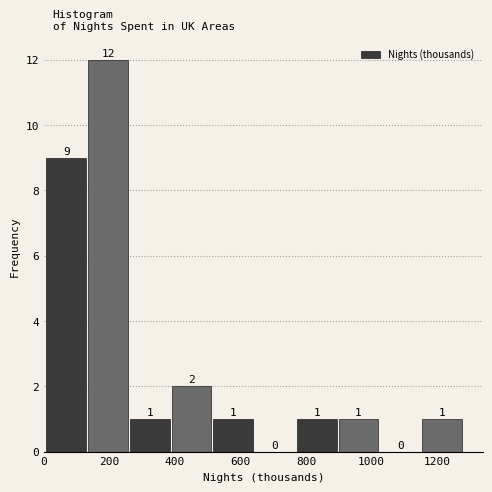

Reading left to right, list every bar in this chart as the range it spans on the x-axis followed by its height. The bar edges are not printed on the chart, so give them approximately, as read against the axis.

0 to 140: 9
140 to 260: 12
260 to 400: 1
400 to 520: 2
520 to 640: 1
640 to 780: 0
780 to 900: 1
900 to 1020: 1
1020 to 1160: 0
1160 to 1280: 1